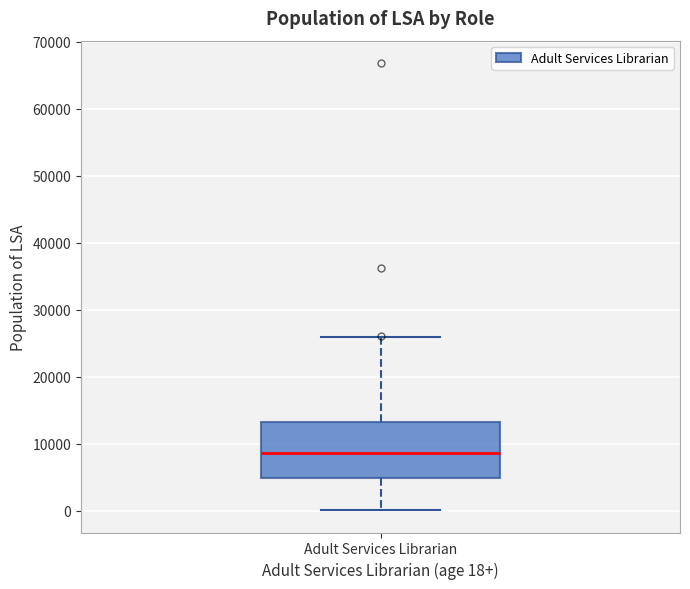

Read this box plot against the y-axis: the position of the median line, the range covered by the box, and the ends of both whiskers. The values are not printed on the chart, so give them approximately, as read against the axis.

median 9000, box 5000 to 13000, whiskers 0 to 26000